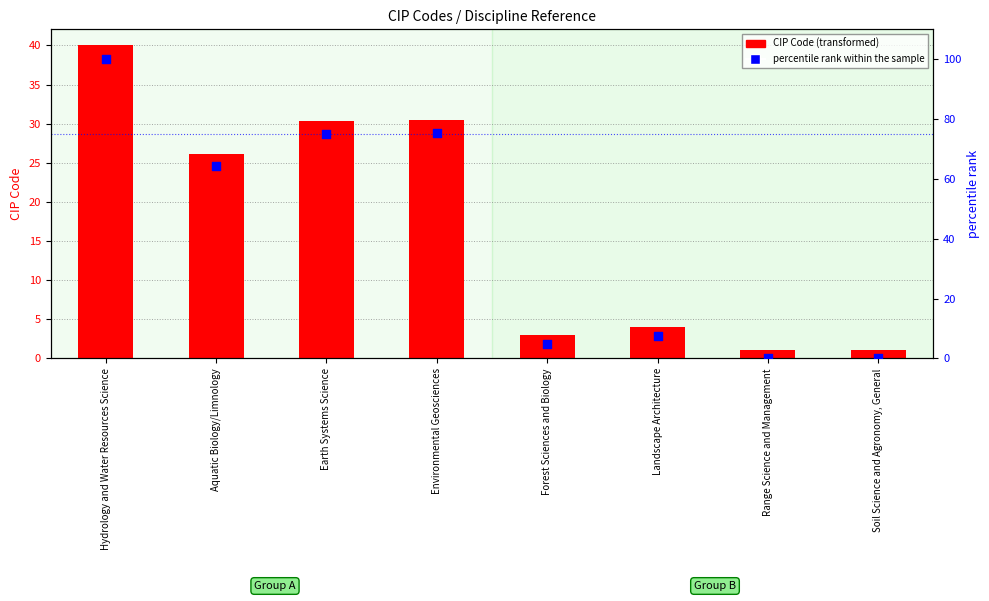

Which series has the largest Y range (max minus min)?

percentile rank within the sample